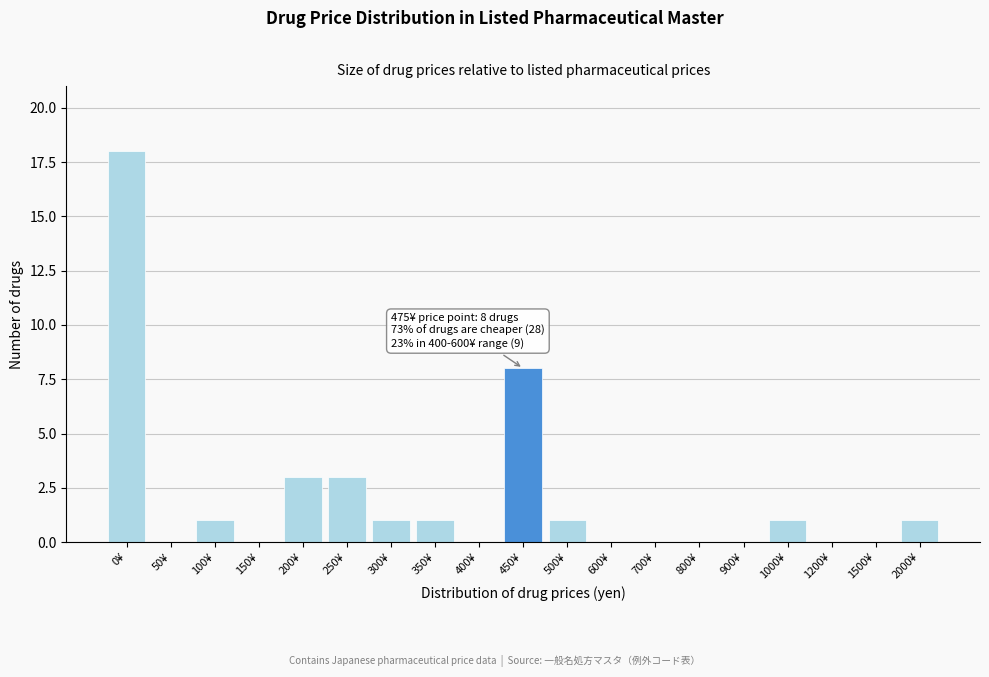

Reading left to right, extract all data points from this chart.

0¥=18	50¥=0	100¥=1	150¥=0	200¥=3	250¥=3	300¥=1	350¥=1	400¥=0	450¥=8	500¥=1	600¥=0	700¥=0	800¥=0	900¥=0	1000¥=1	1200¥=0	1500¥=0	2000¥=1